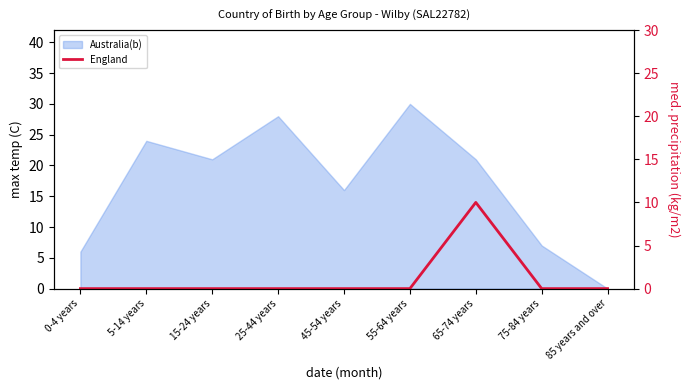

How many lines are shown in the chart?

1